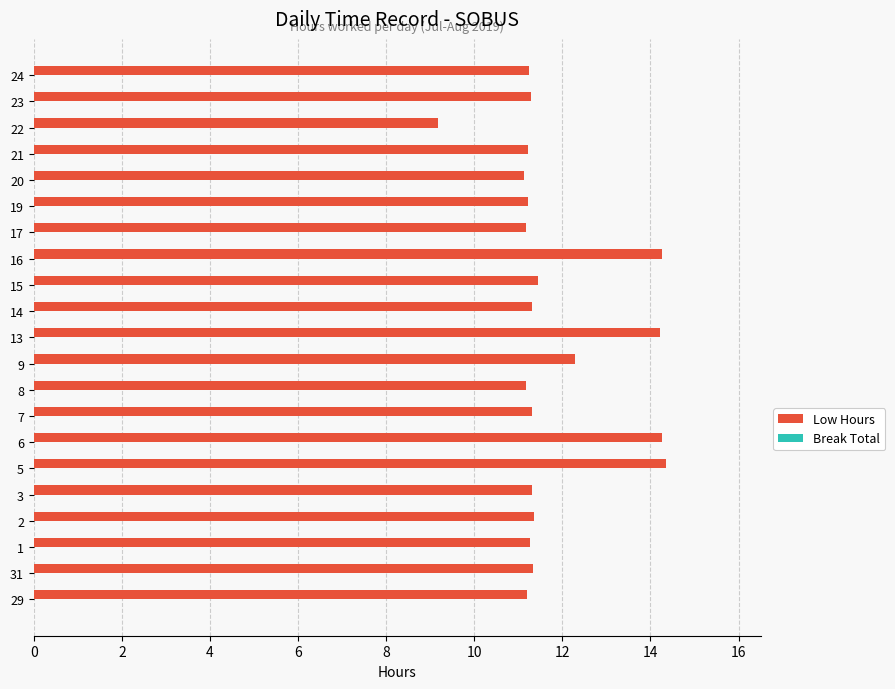

Which has a higher value, 7 or 16?

16